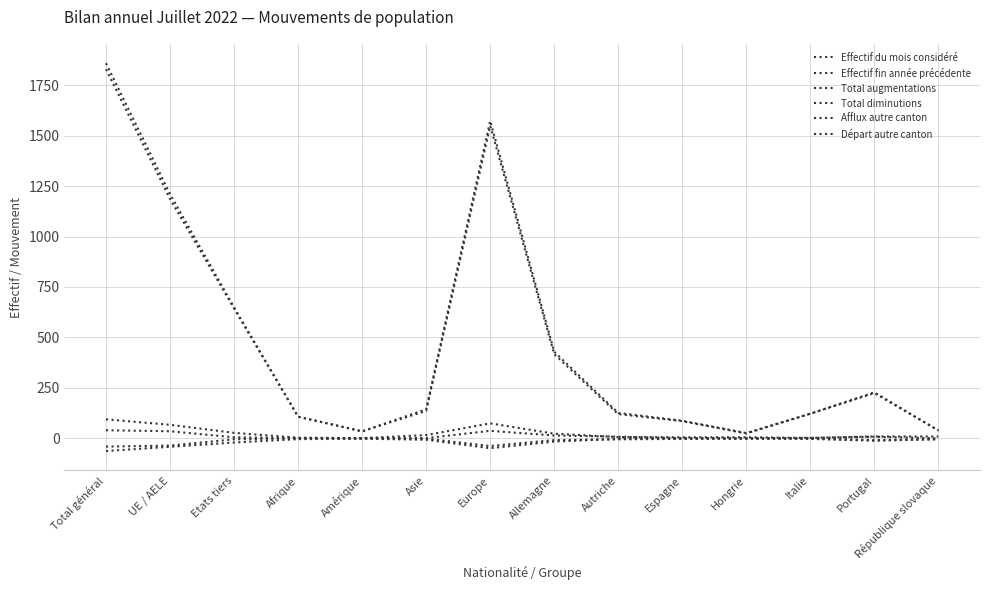

What is the value of the Effectif du mois considéré point at the 10th from the left?

87